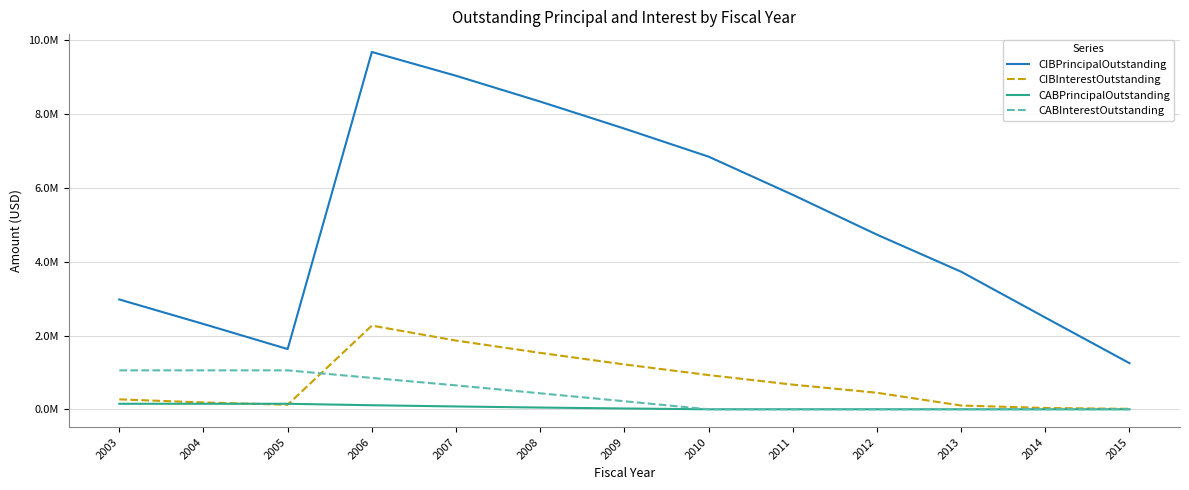

What are all the series names shown in the legend?

CIBPrincipalOutstanding, CIBInterestOutstanding, CABPrincipalOutstanding, CABInterestOutstanding